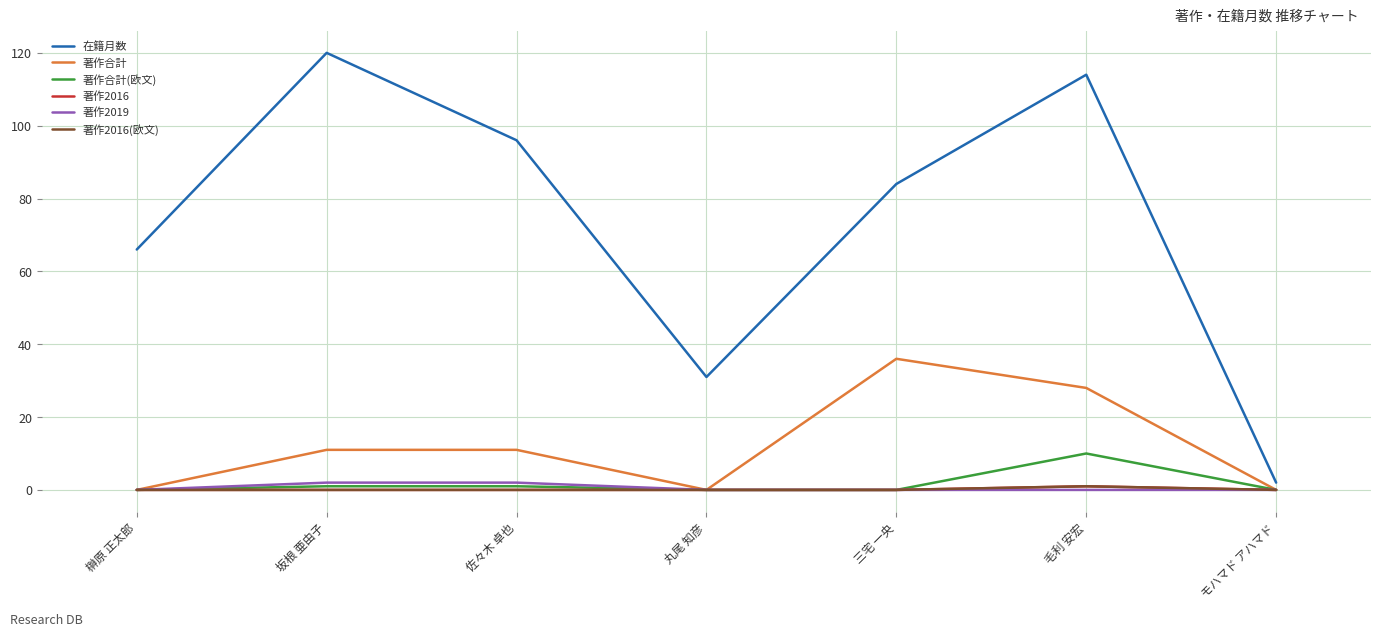

Which series has the widest spread of values?

在籍月数